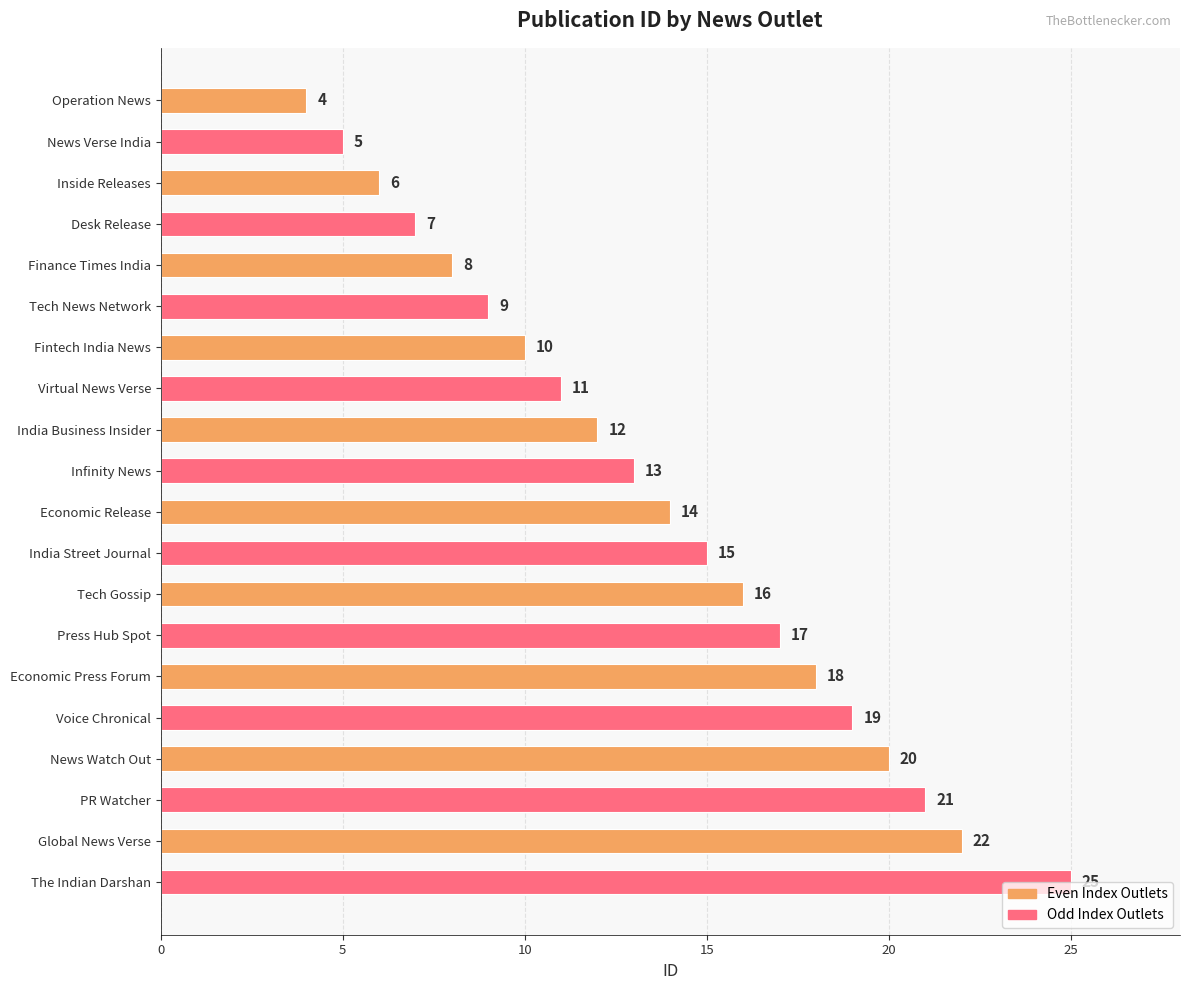

What is the label of the 17th bar from the bottom?

Desk Release